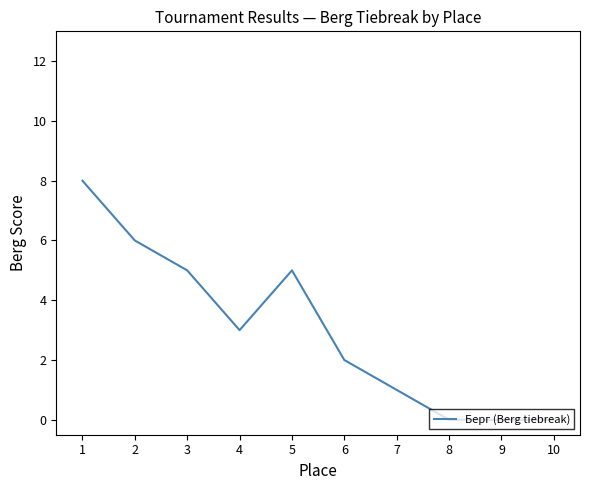

How many values are between 0 and 5?

8